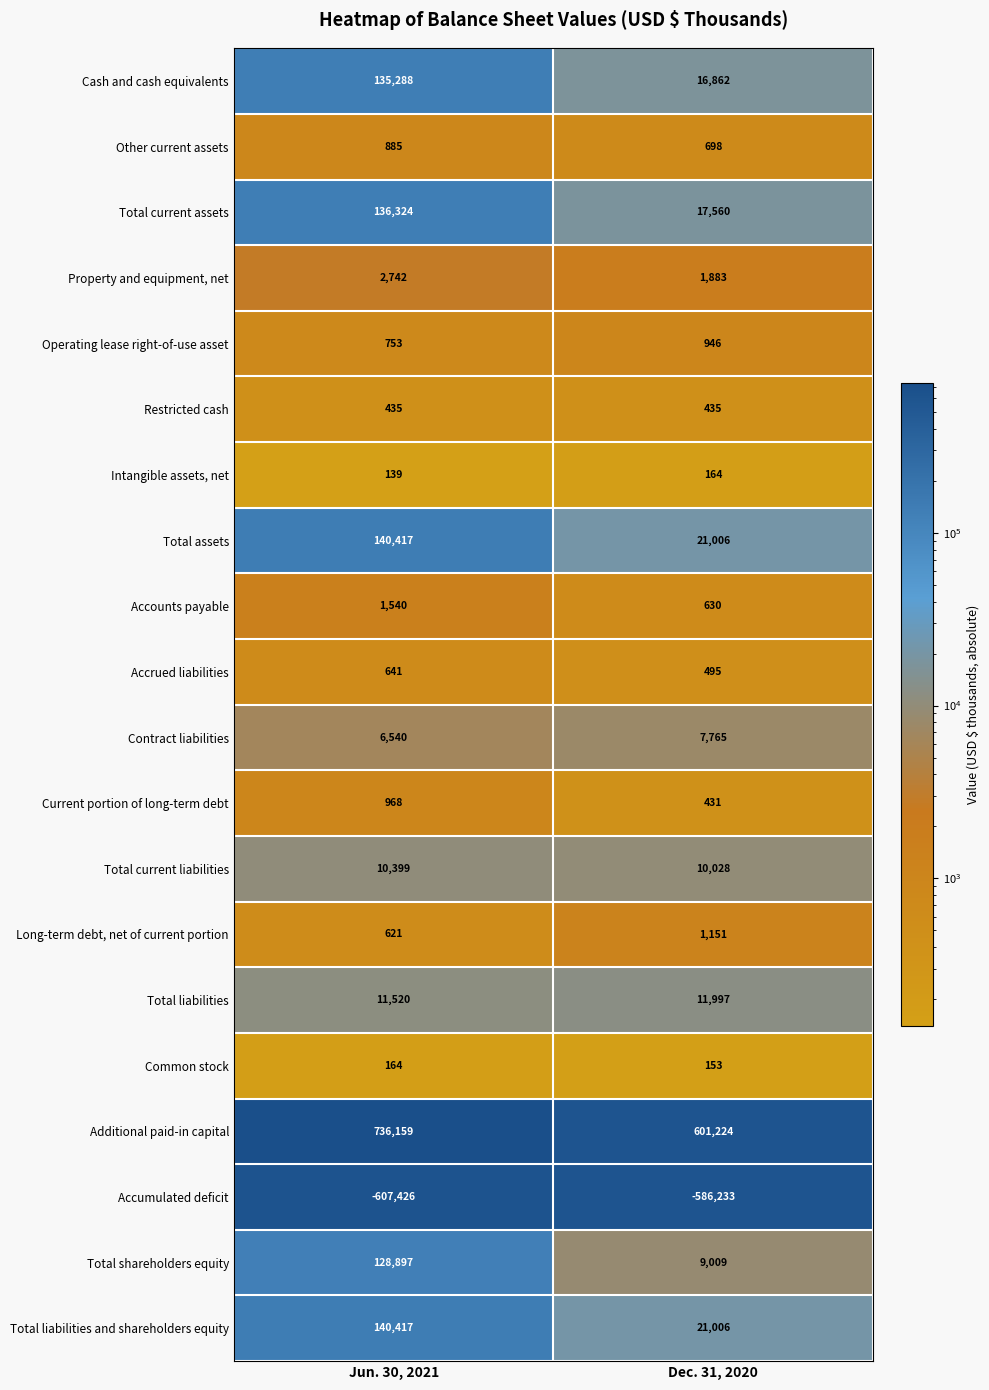

What value does the Current portion of long-term debt series have at Dec. 31, 2020?

431